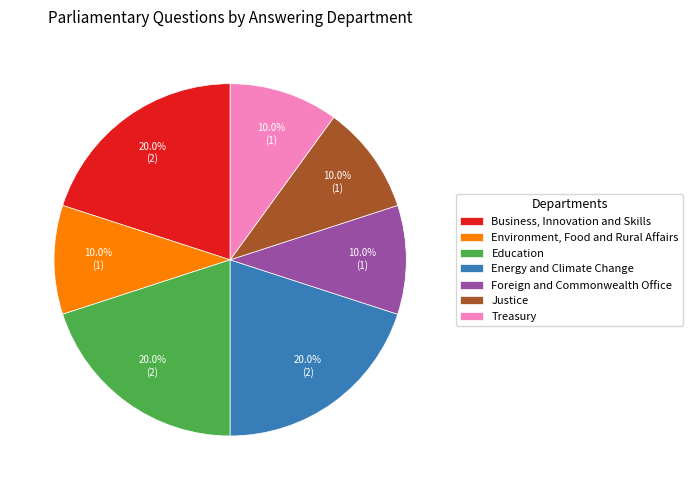

Is Justice the majority of the pie?

No